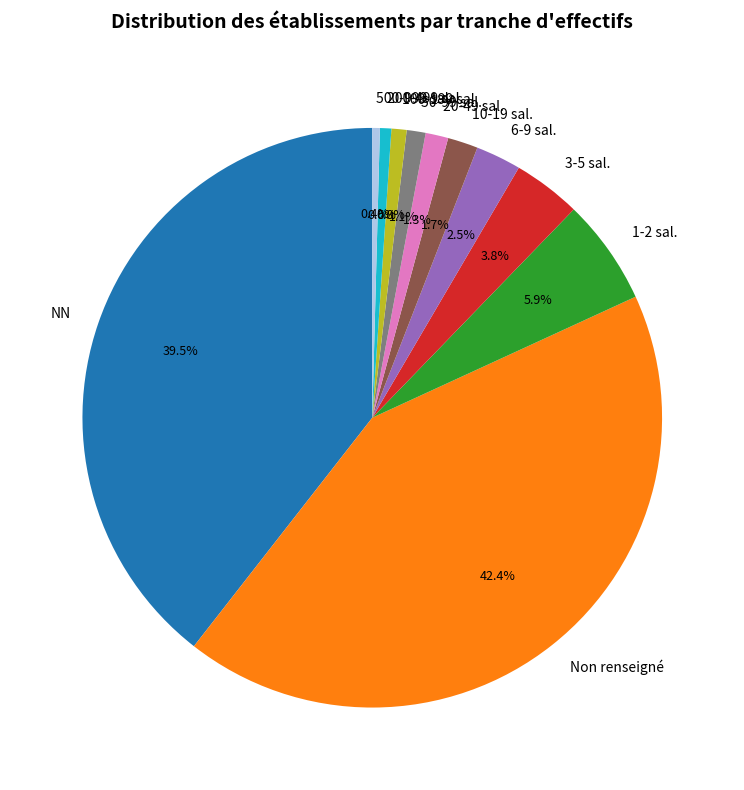

Combined, what portion of the pie is 10-19 sal. and 20-49 sal.?

3.0%